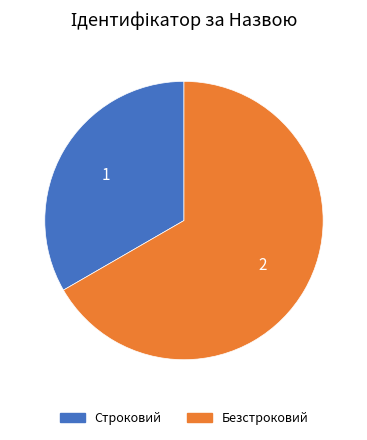

Do Безстроковий and Строковий together represent more than half of the pie?

Yes